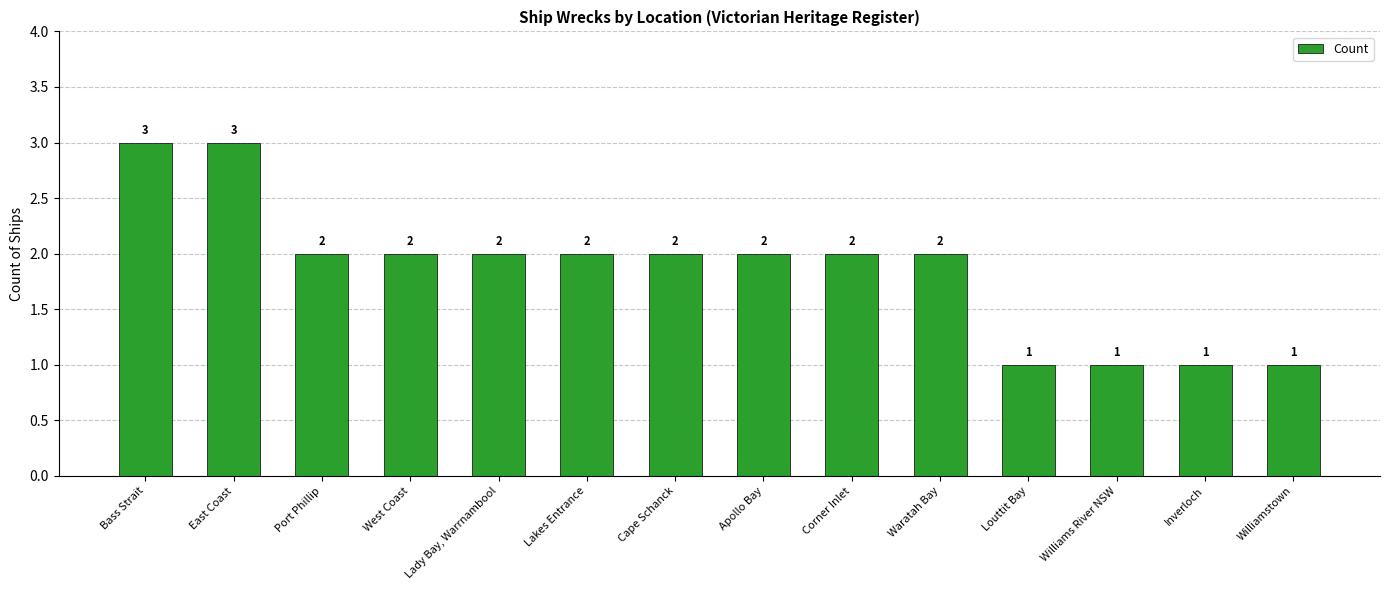

The chart shows a value of 3 at Waratah Bay. True or false?

False